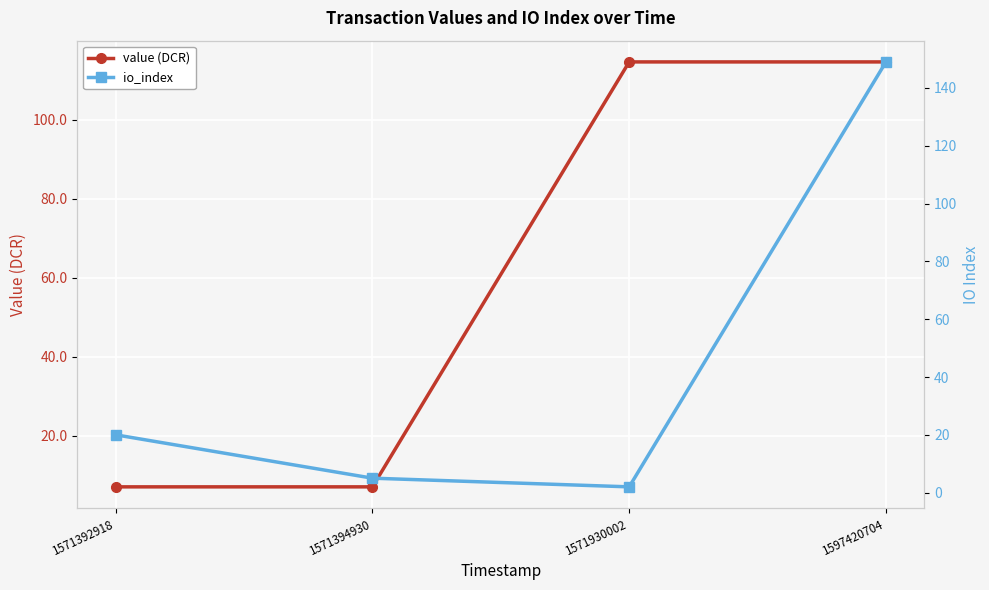

What are all the series names shown in the legend?

value (DCR), io_index